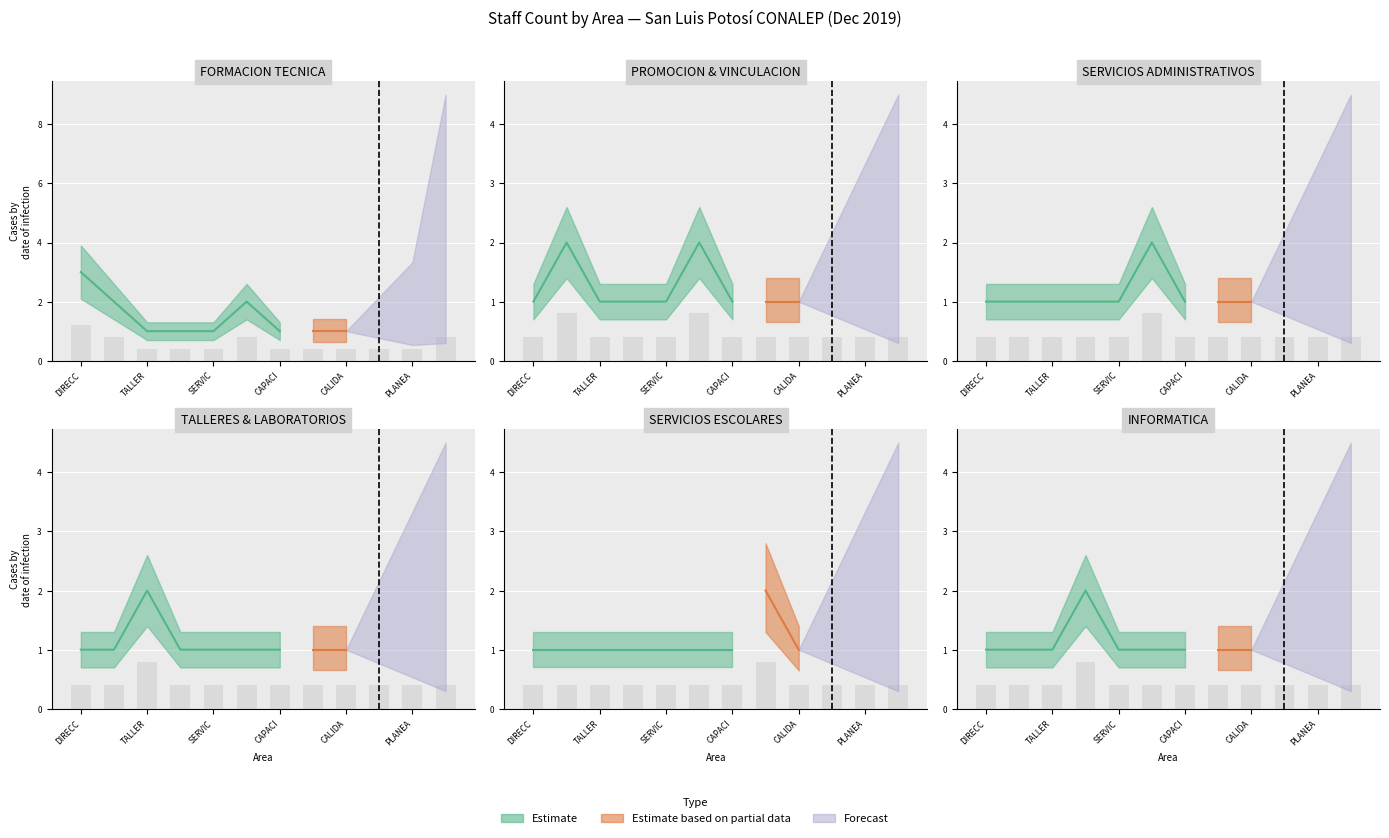

What is the difference between the highest and lowest values at DIRECC?

0.8